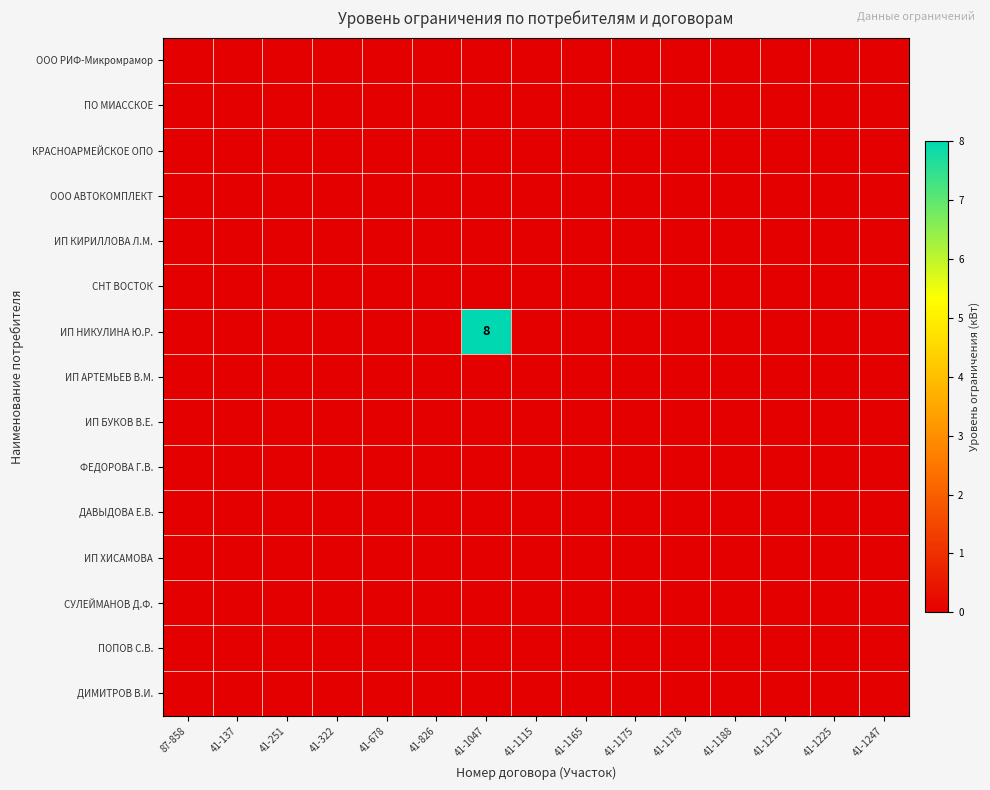

Which has a higher value, 41-1247 or 41-1212?

41-1247